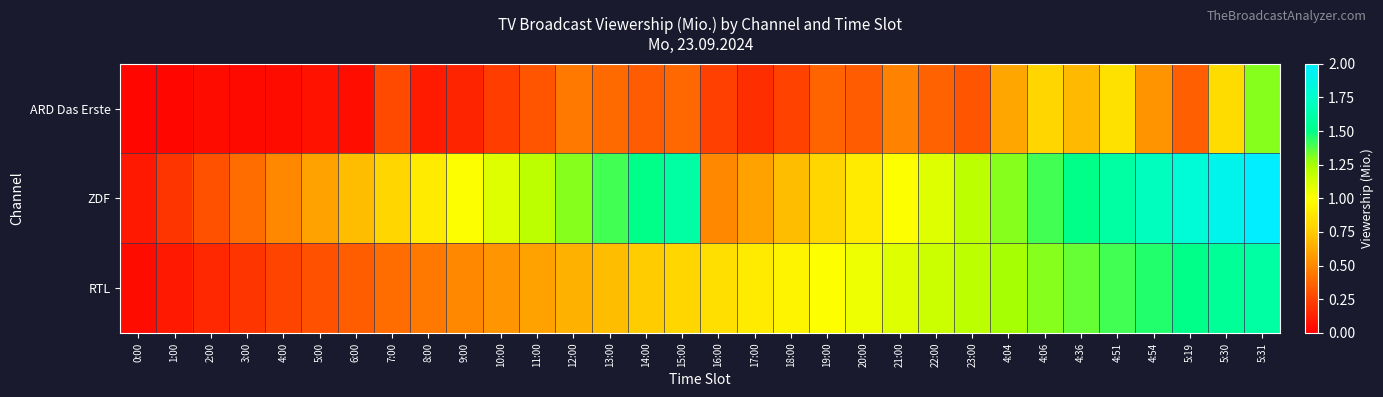

Which series has the widest spread of values?

ZDF